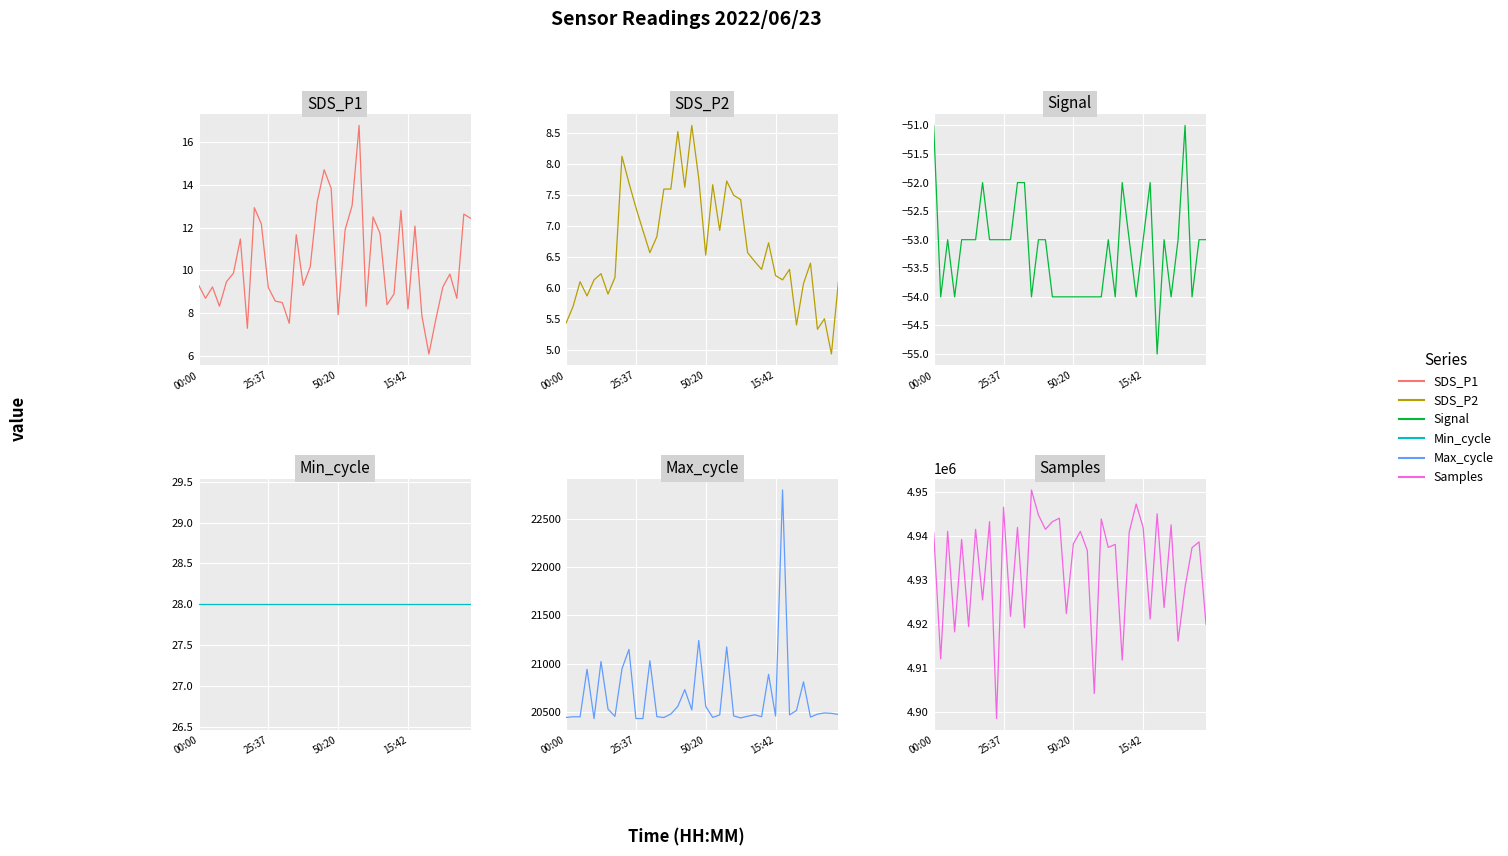

The Min_cycle series shows 28.0 at 36. True or false?

True